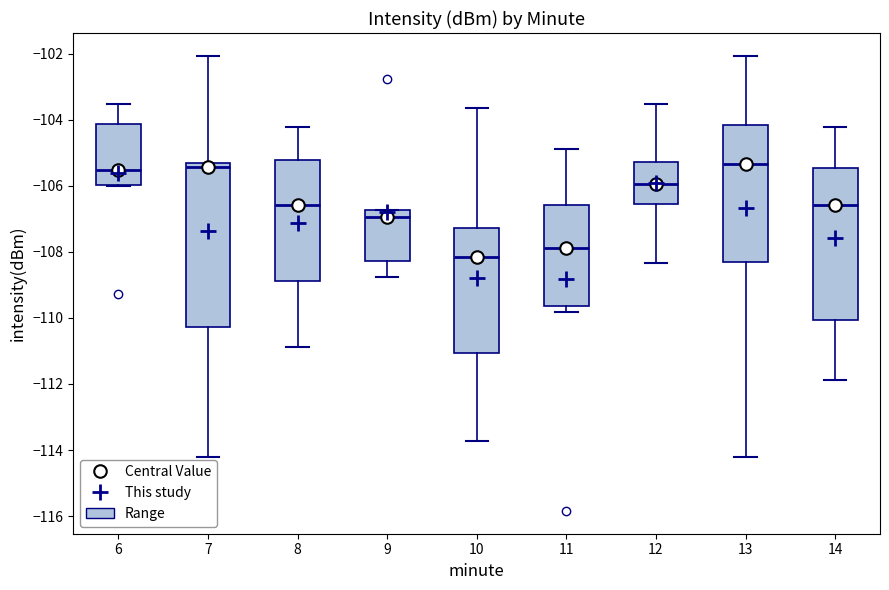

Reading left to right, read every box against the y-axis: the position of its median line, the range the box covers, and the ends of its whiskers. The values are not printed on the chart, so give them approximately, as read against the axis.

6: median -105.6, box -106.0 to -104.2, whiskers -106.0 to -103.6
7: median -105.4 (just below the box's upper edge), box -110.2 to -105.4, whiskers -114.2 to -102.0
8: median -106.6, box -108.8 to -105.2, whiskers -110.8 to -104.2
9: median -107.0, box -108.2 to -106.8, whiskers -108.8 to -106.8
10: median -108.2, box -111.0 to -107.2, whiskers -113.8 to -103.6
11: median -107.8, box -109.6 to -106.6, whiskers -109.8 to -105.0
12: median -106.0, box -106.6 to -105.2, whiskers -108.4 to -103.6
13: median -105.4, box -108.4 to -104.2, whiskers -114.2 to -102.0
14: median -106.6, box -110.0 to -105.4, whiskers -111.8 to -104.2